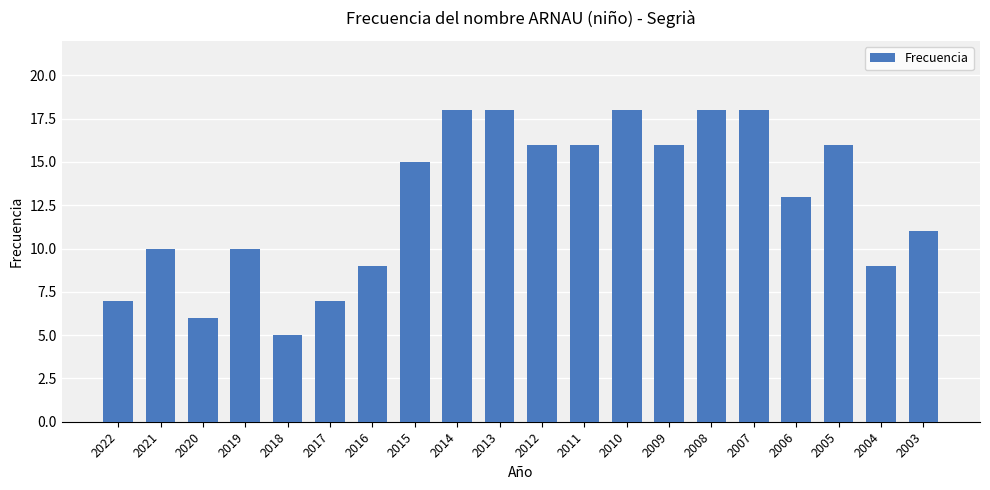

What is the smallest value displayed?

5